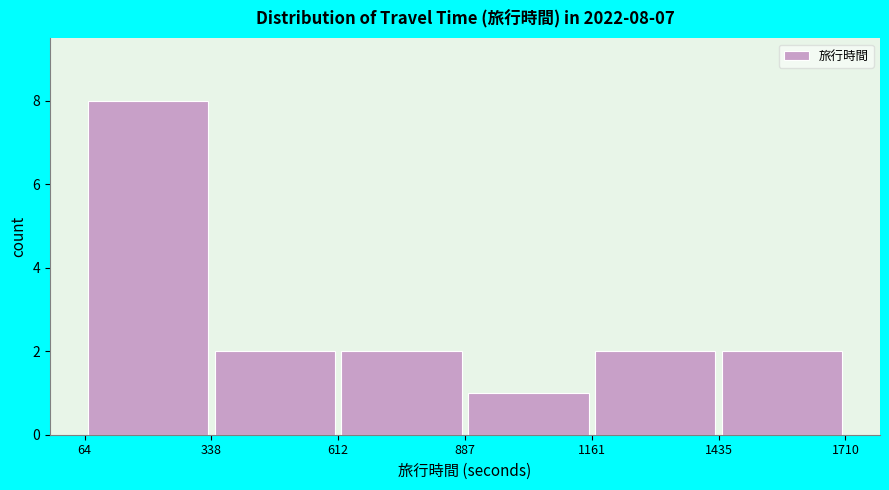

Over which range of the x-axis is the bar tallest?

64 to 338